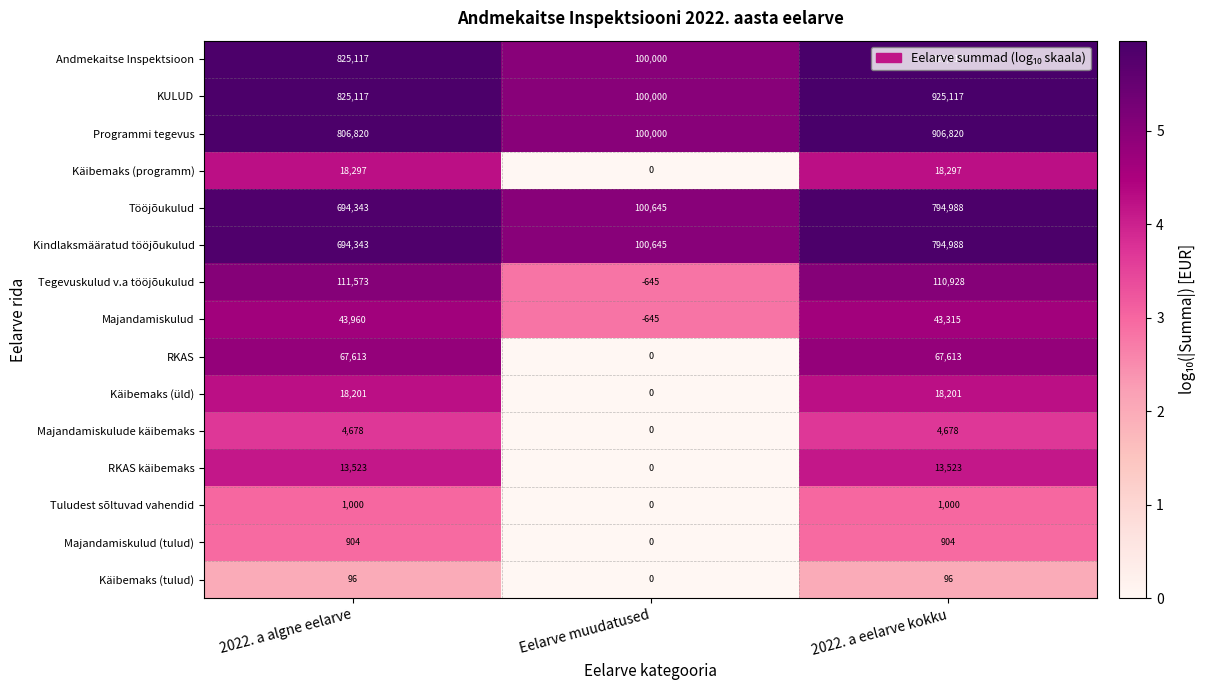

What is the difference between the maximum and minimum values in the Majandamiskulude käibemaks series?

4678